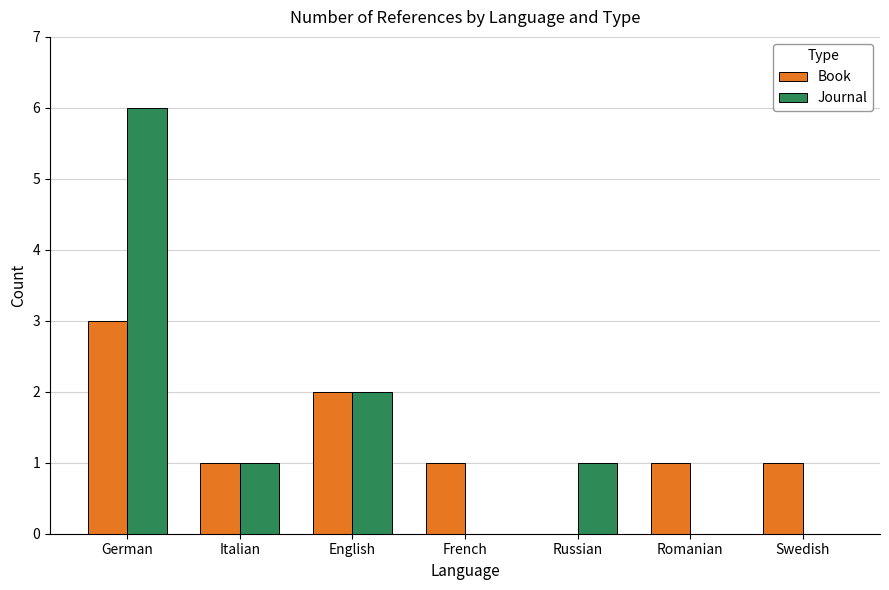

At which category is the sum across all series the highest?

German